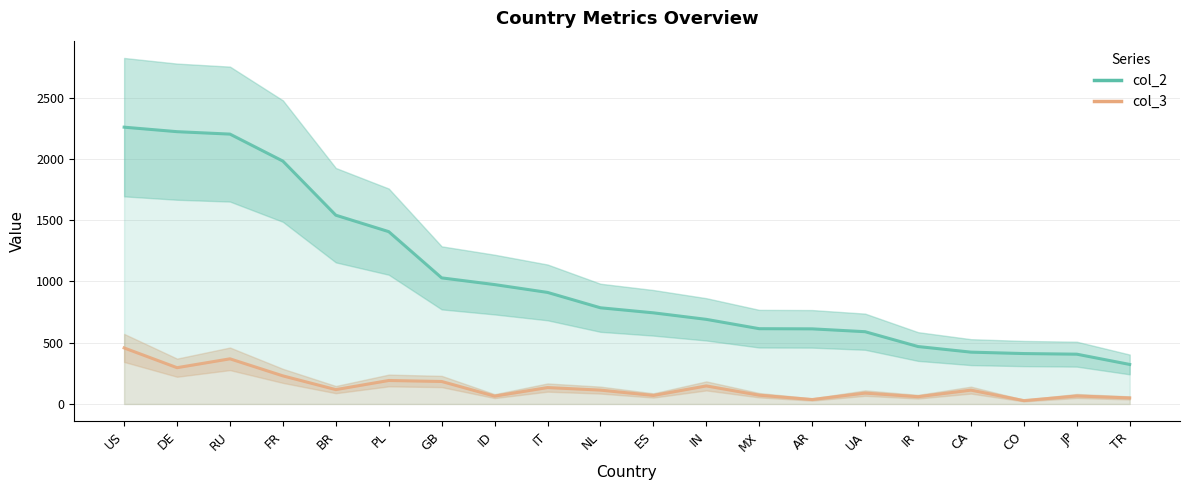

Which has a higher value, BR or AR?

BR